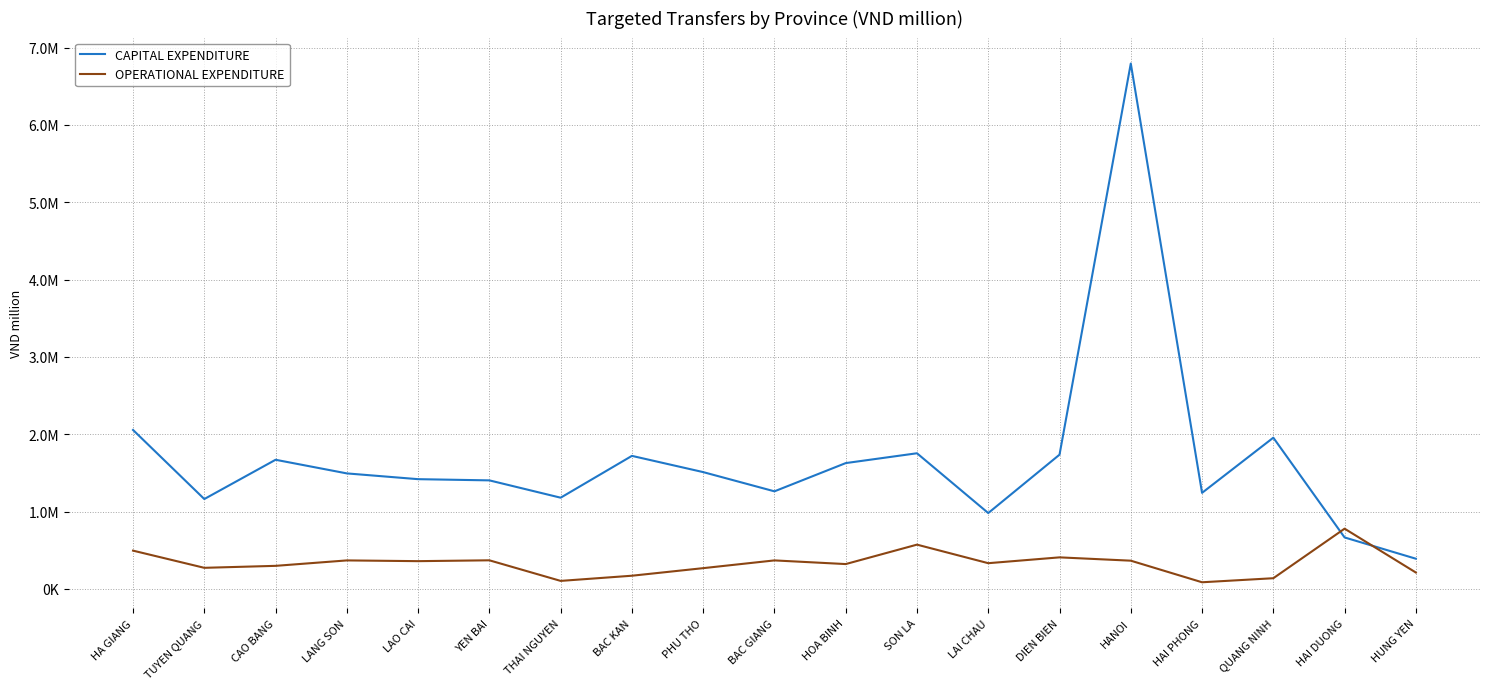

True or false: CAPITAL EXPENDITURE and OPERATIONAL EXPENDITURE intersect in this chart.

True